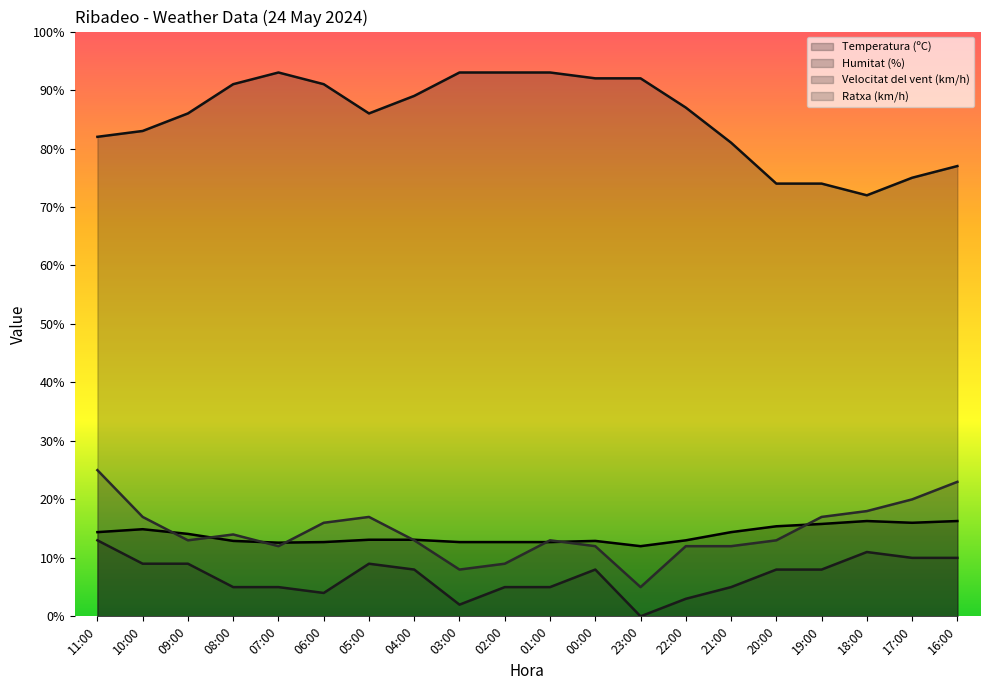

Reading left to right, extract all data points from this chart.

Temperatura (ºC): 11:00=14.4	10:00=14.9	09:00=14.1	08:00=12.9	07:00=12.6	06:00=12.7	05:00=13.1	04:00=13.1	03:00=12.7	02:00=12.7	01:00=12.7	00:00=12.9	23:00=12.0	22:00=13.0	21:00=14.4	20:00=15.4	19:00=15.8	18:00=16.3	17:00=16.0	16:00=16.3
Humitat (%): 11:00=82.0	10:00=83.0	09:00=86.0	08:00=91.0	07:00=93.0	06:00=91.0	05:00=86.0	04:00=89.0	03:00=93.0	02:00=93.0	01:00=93.0	00:00=92.0	23:00=92.0	22:00=87.0	21:00=81.0	20:00=74.0	19:00=74.0	18:00=72.0	17:00=75.0	16:00=77.0
Velocitat del vent (km/h): 11:00=13.0	10:00=9.0	09:00=9.0	08:00=5.0	07:00=5.0	06:00=4.0	05:00=9.0	04:00=8.0	03:00=2.0	02:00=5.0	01:00=5.0	00:00=8.0	23:00=0.0	22:00=3.0	21:00=5.0	20:00=8.0	19:00=8.0	18:00=11.0	17:00=10.0	16:00=10.0
Ratxa (km/h): 11:00=25.0	10:00=17.0	09:00=13.0	08:00=14.0	07:00=12.0	06:00=16.0	05:00=17.0	04:00=13.0	03:00=8.0	02:00=9.0	01:00=13.0	00:00=12.0	23:00=5.0	22:00=12.0	21:00=12.0	20:00=13.0	19:00=17.0	18:00=18.0	17:00=20.0	16:00=23.0